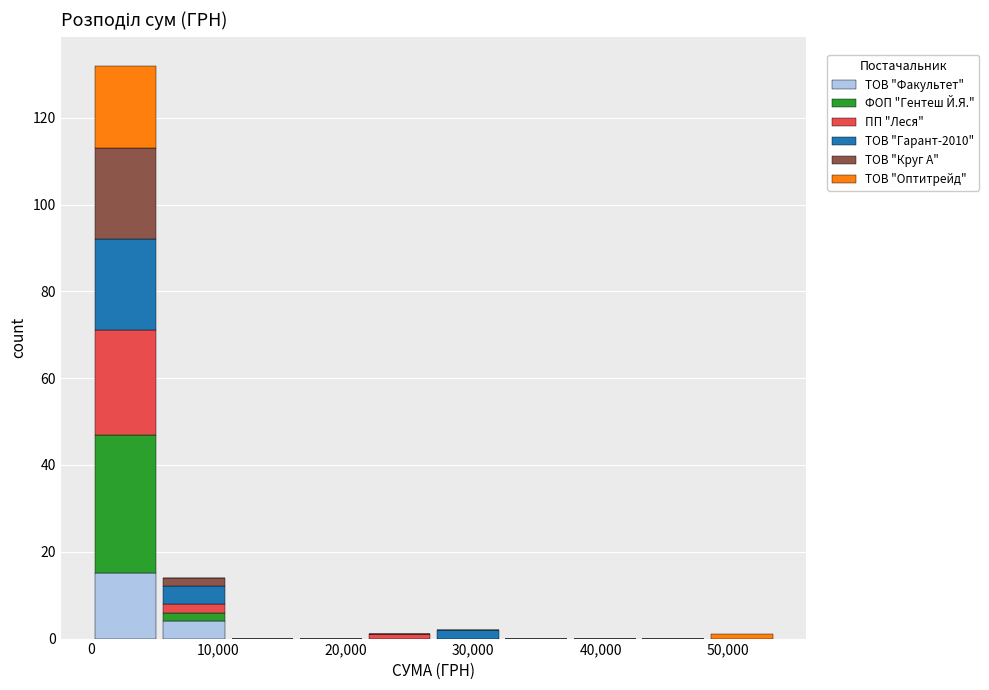

Which range on the x-axis has the tallest stacked bar (by total height)?

0 to 5000